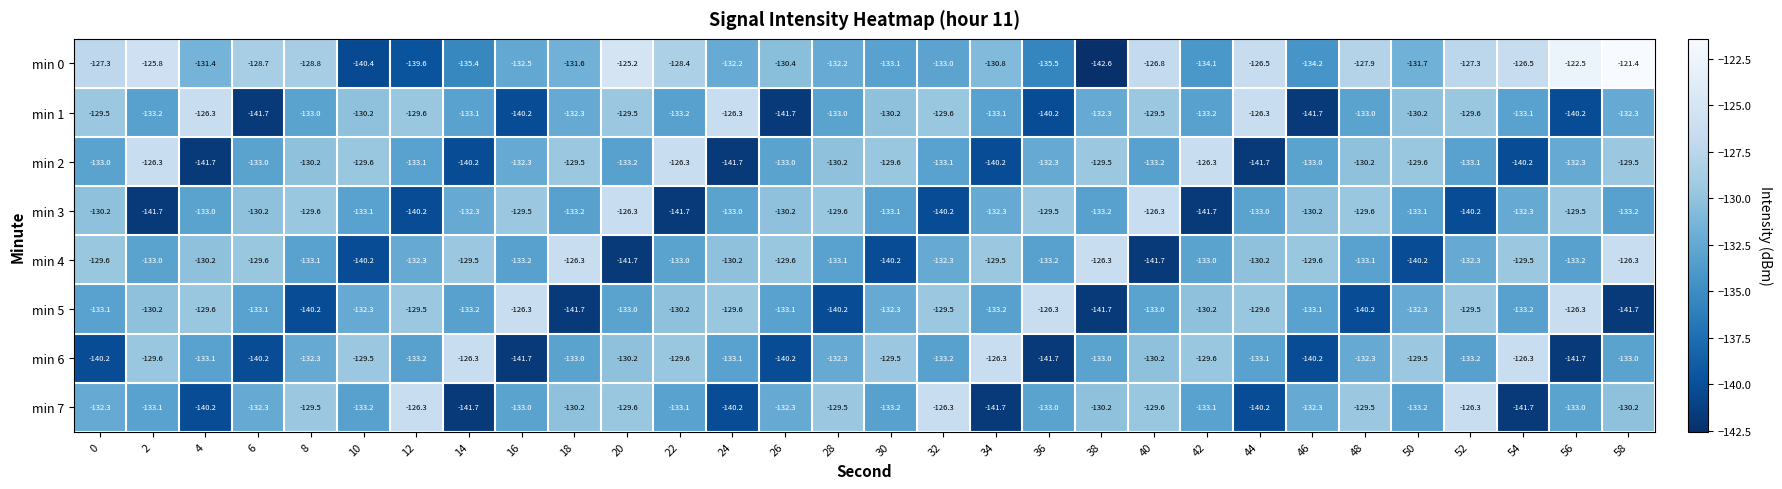

What is the smallest value displayed?

-142.6